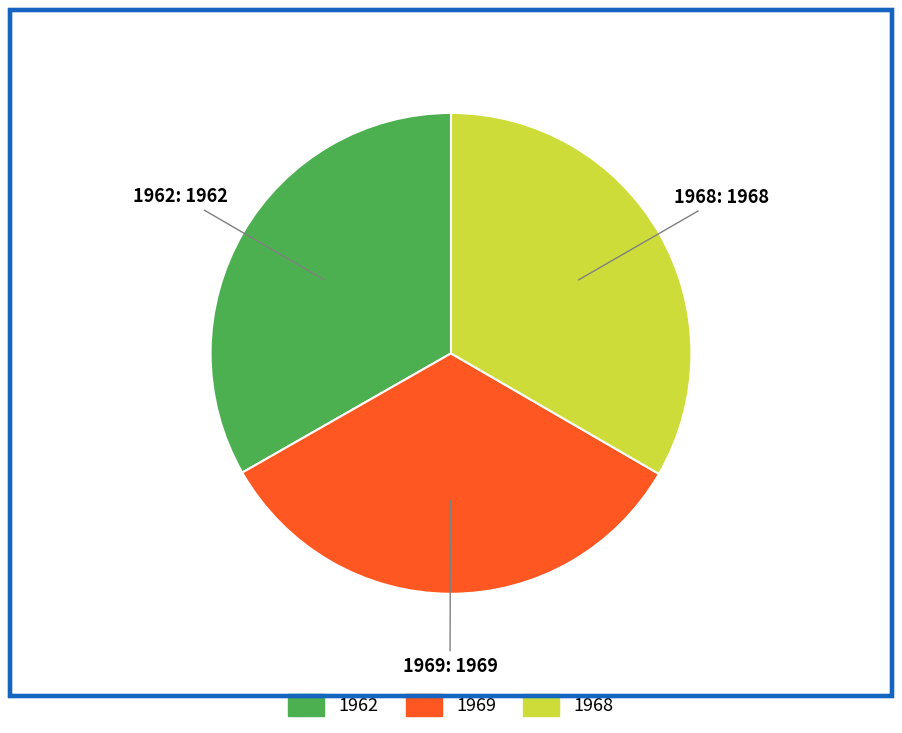

How many slices are in this pie chart?

3